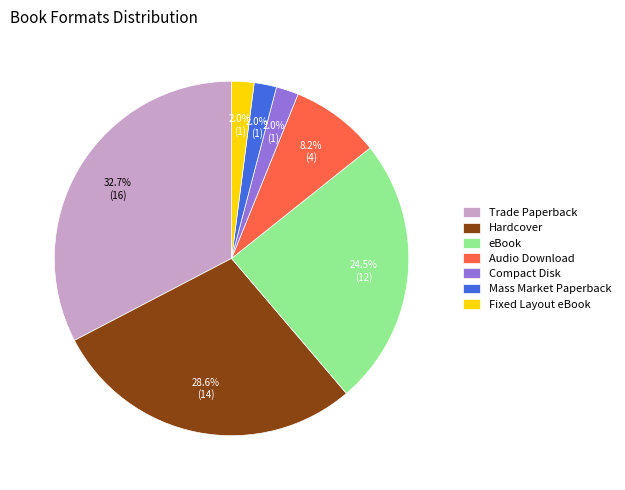

What is the largest slice in the pie chart?

Trade Paperback